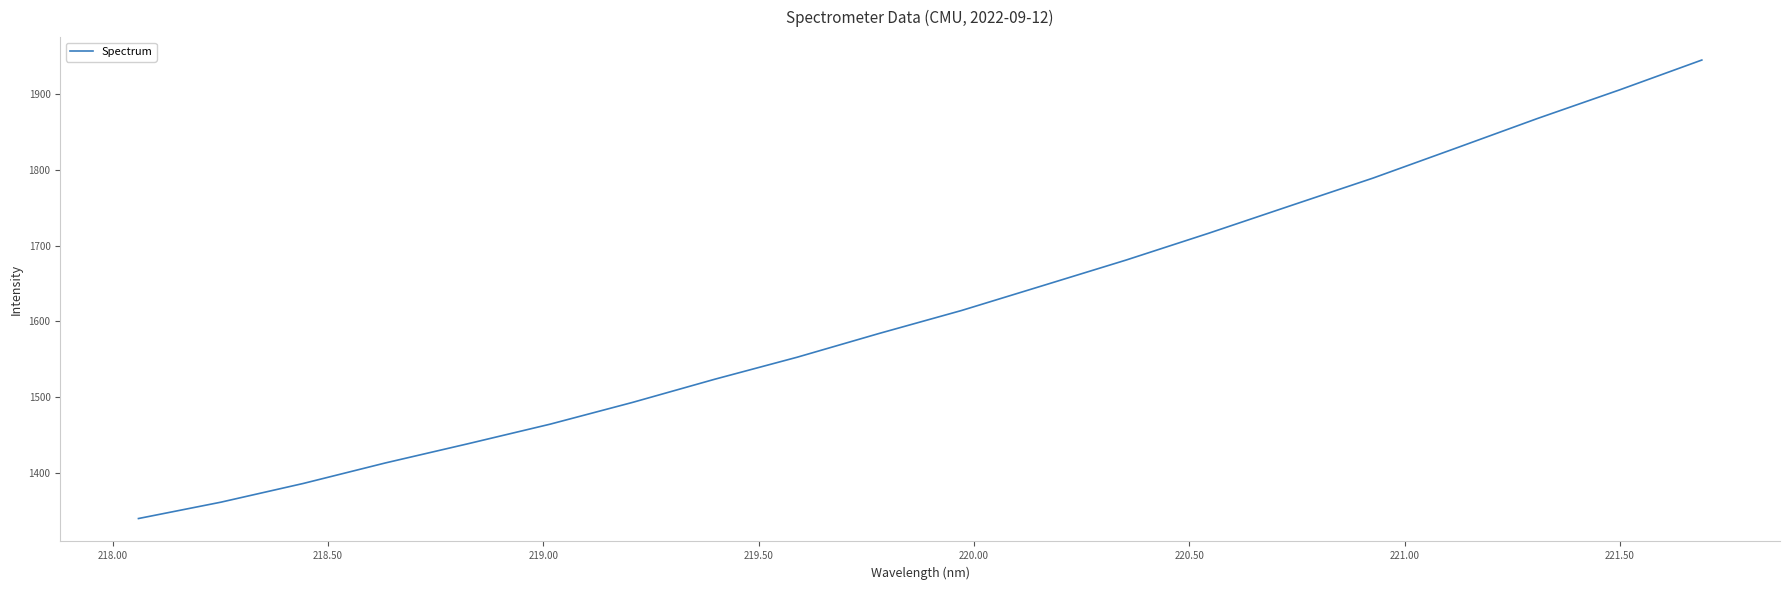

What is the minimum value shown in the chart?

1339.9